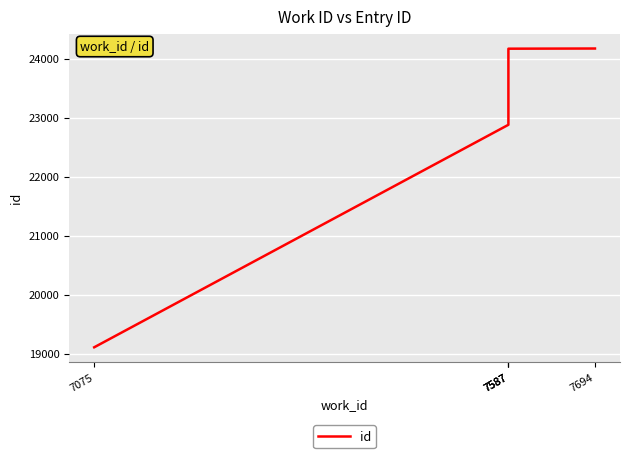

The value at 7587 is 38395. True or false?

False